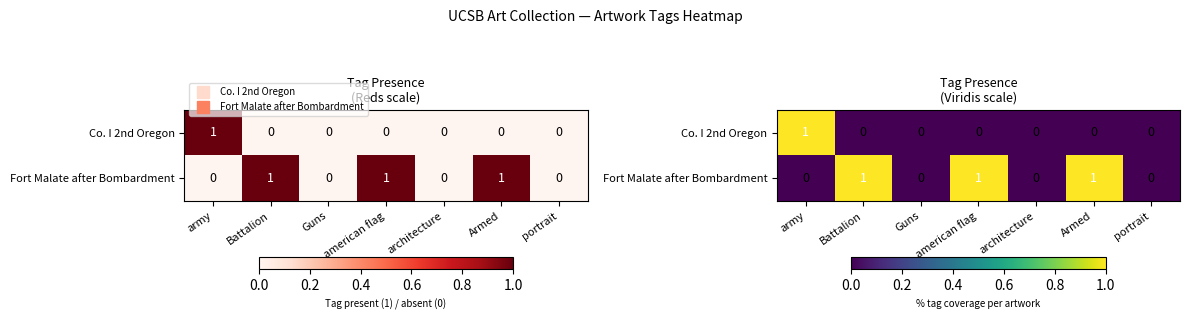

What is the sum of the Co. I 2nd Oregon values at american flag and army?

1